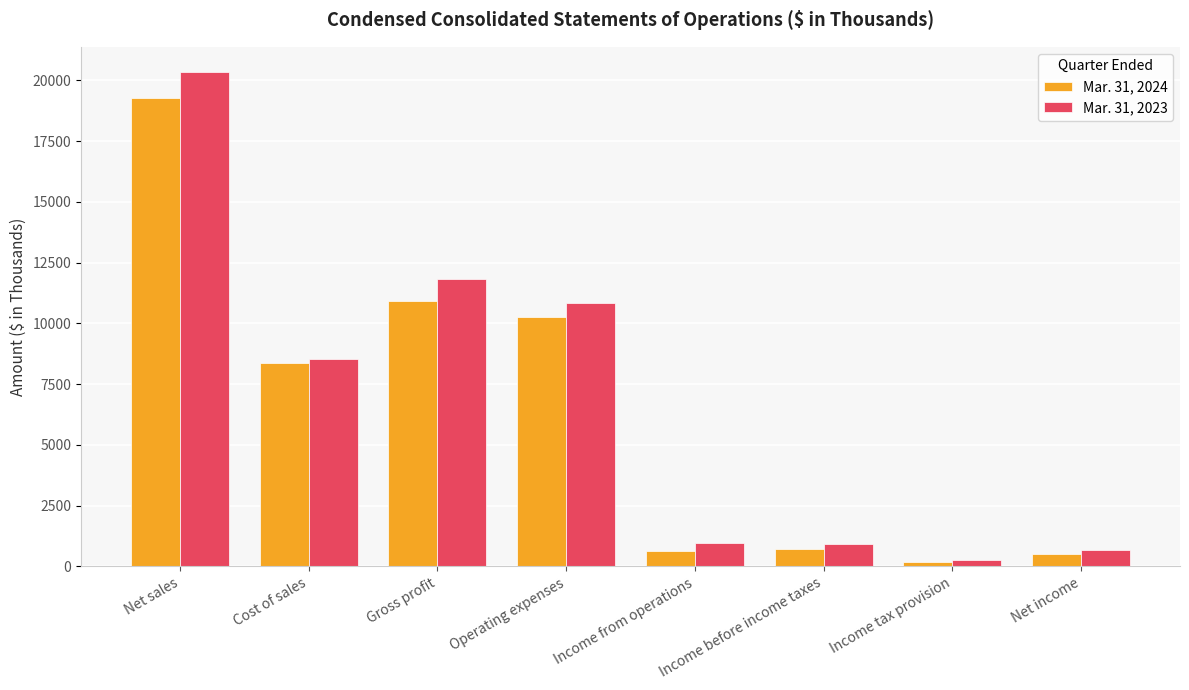

What is the label of the 5th bar from the right?

Operating expenses